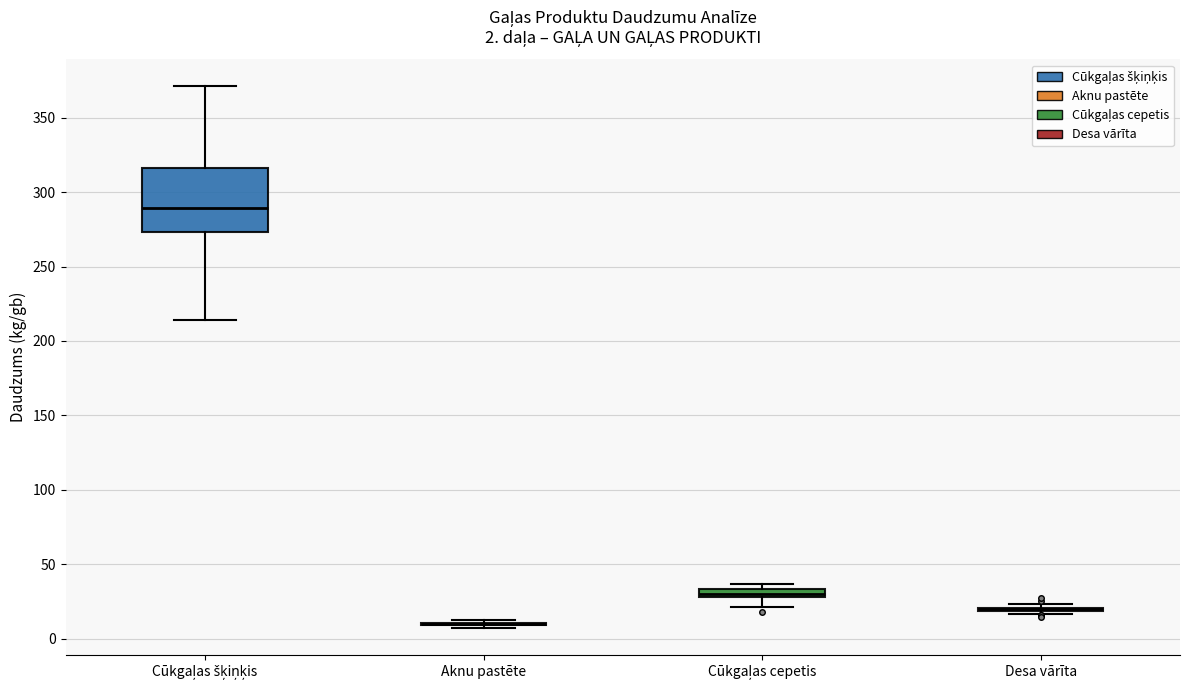

Comparing the boxes themselves (not the whiskers), which one is the tallest?

Cūkgaļas šķiņķis